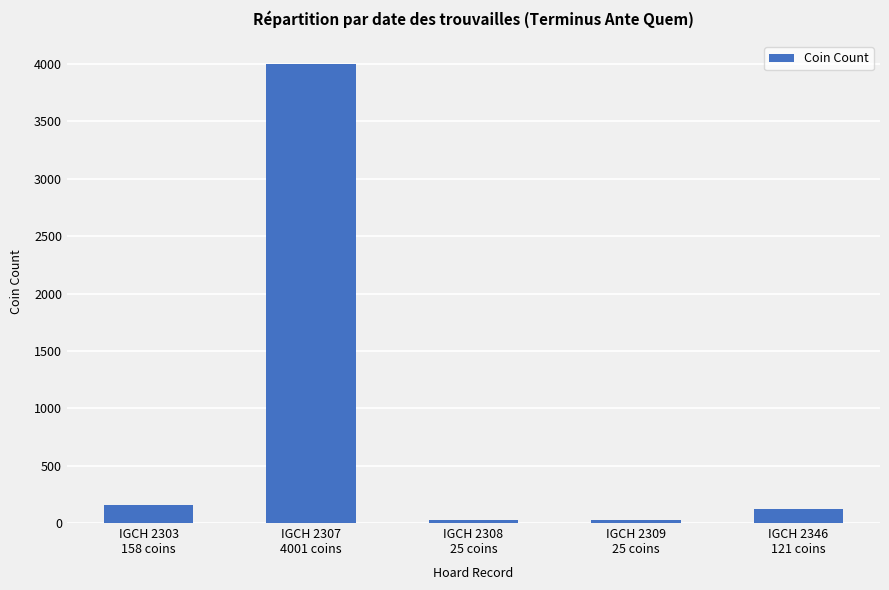

What is the sum of the values at IGCH 2303
158 coins and IGCH 2307
4001 coins?

4159